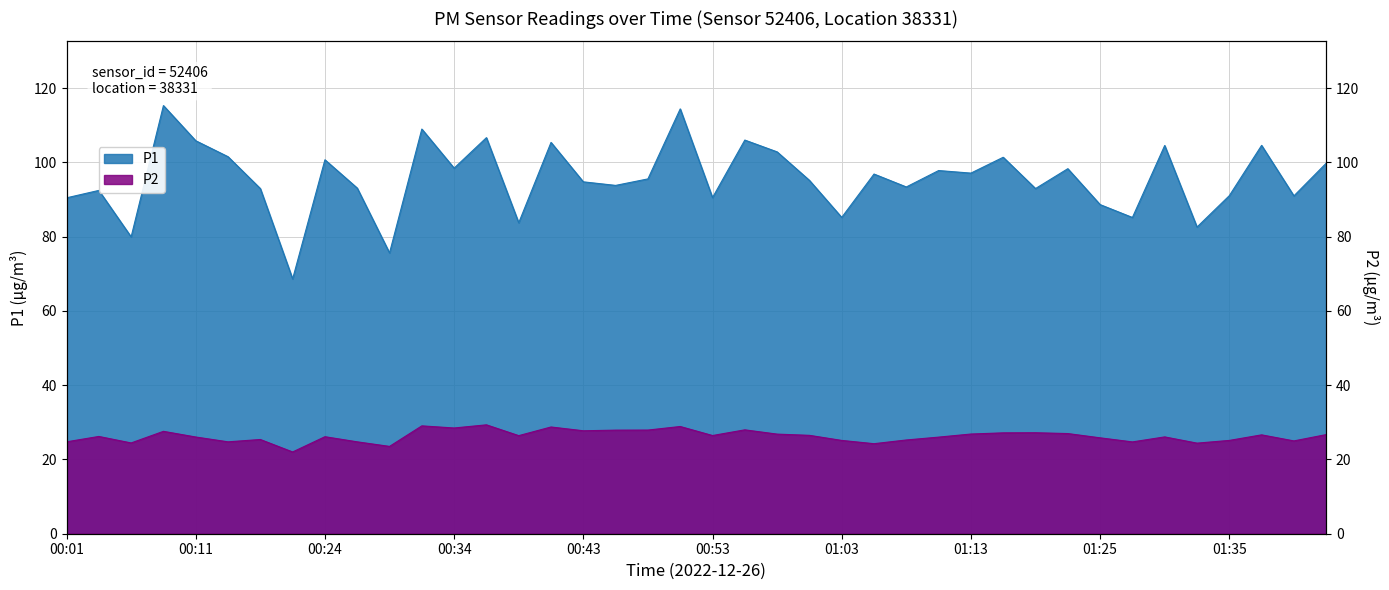

What is the label of the 3rd point from the right?

01:37